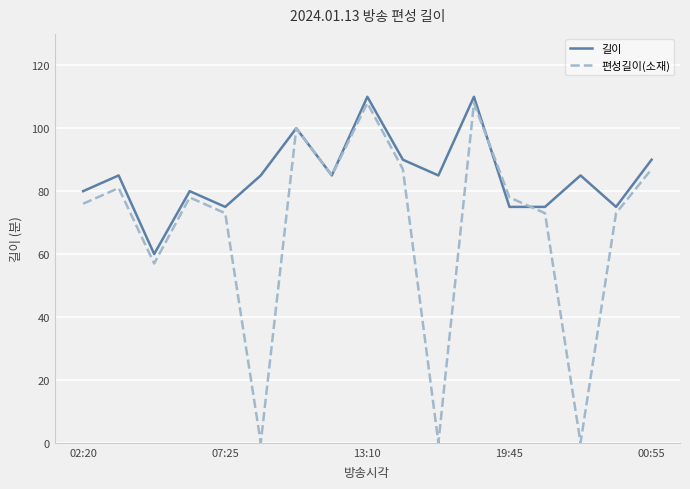

Which series has the largest total across all categories?

길이